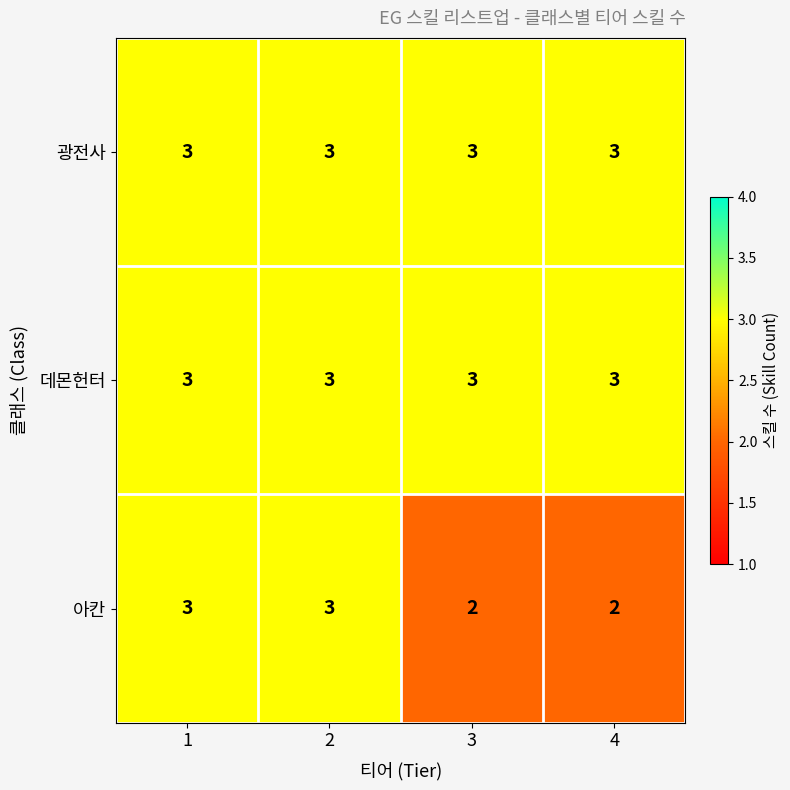

Which series changed the most between 1 and 4?

아칸